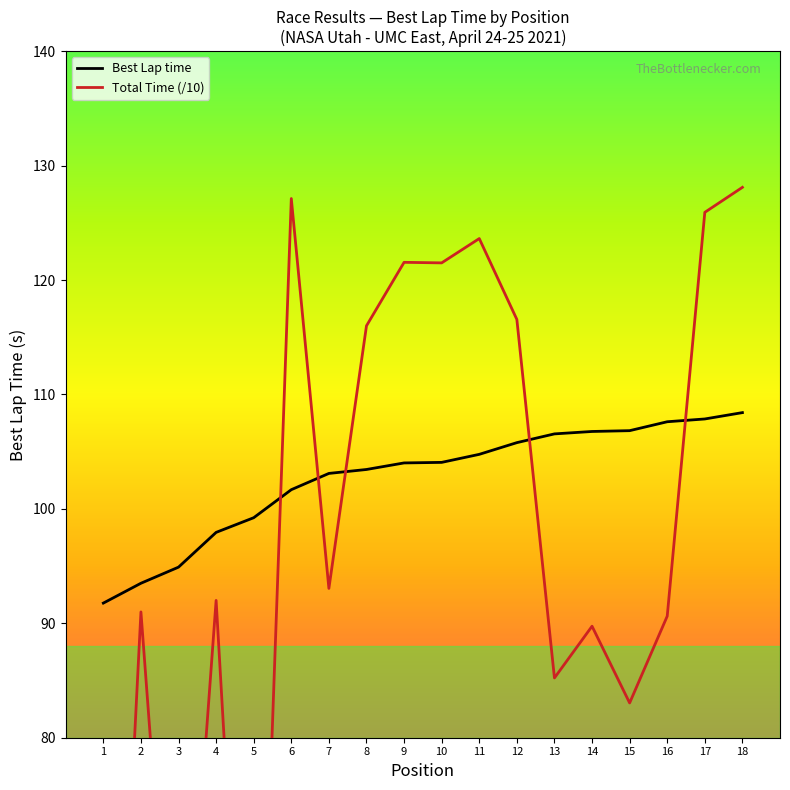

What is the difference between the maximum and minimum values in the Best Lap time series?

16.6